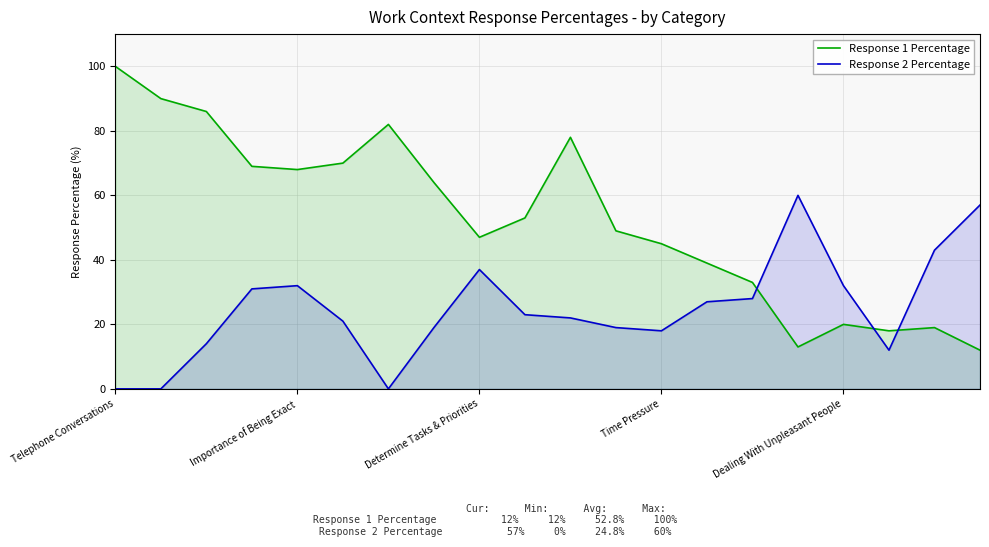

What is the difference between the maximum and minimum values in the Response 2 Percentage series?

60